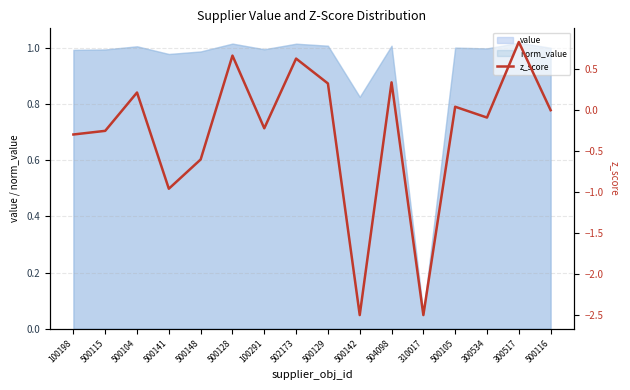

Rank the categories by value from highest to lowest.

300517, 500128, 502173, 504098, 500129, 500104, 500105, 500116, 300534, 100291, 500115, 100198, 500148, 500141, 500142, 310017